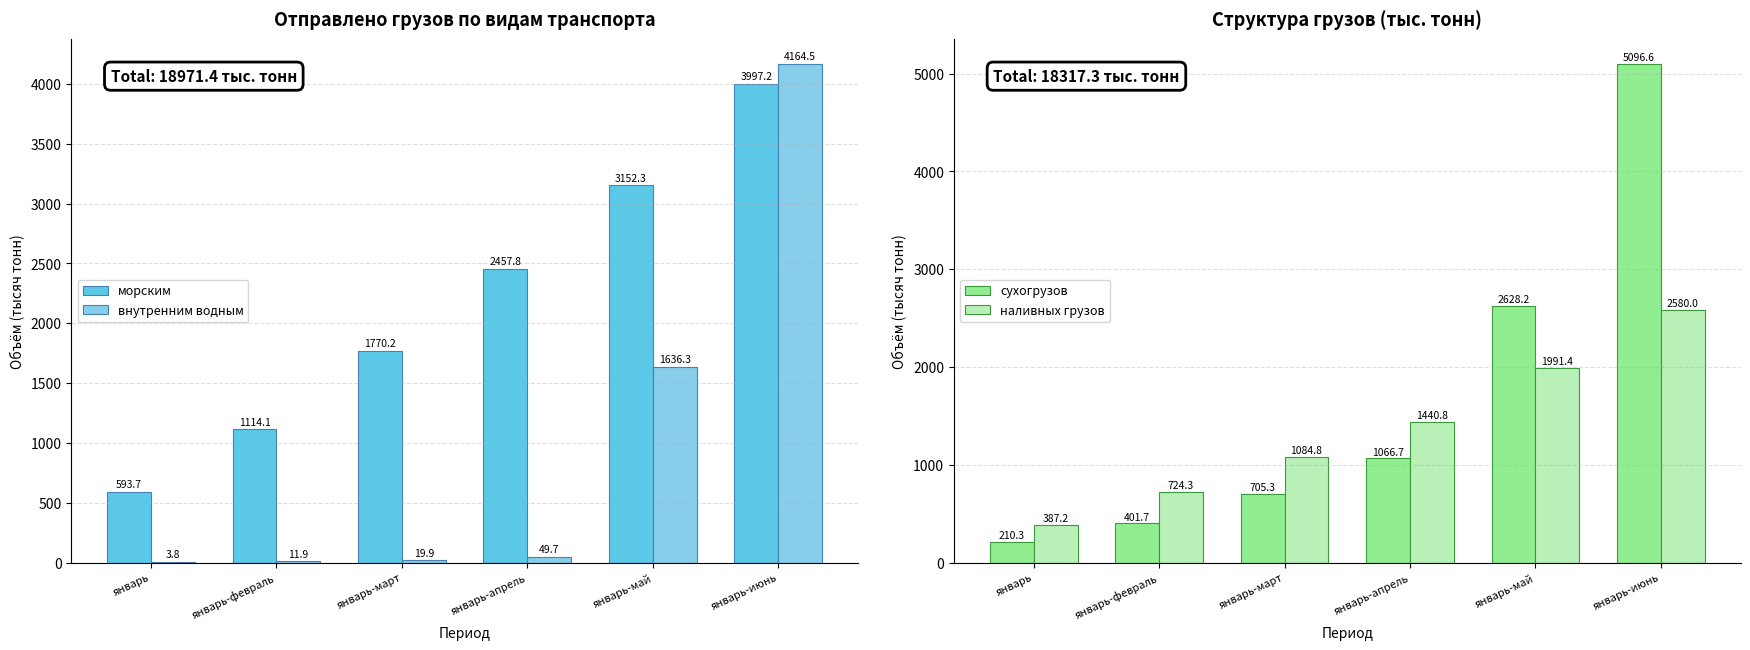

What is the value of the морским bar at the 2nd from the left?

1114.1